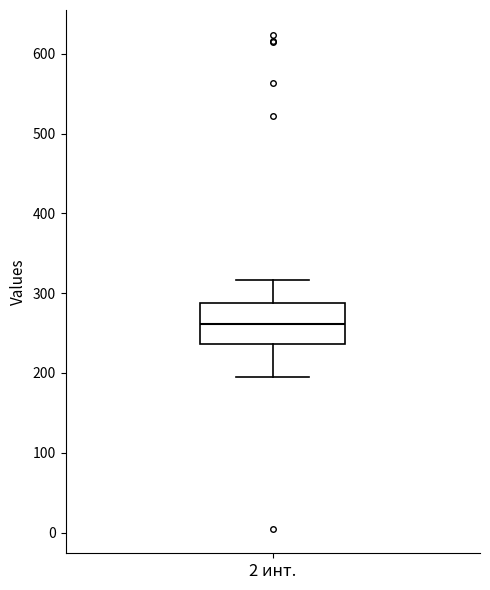

Where does the lower whisker of the box for 2 инт. end on the y-axis? The values are not printed on the chart, so give them approximately, as read against the axis.

200